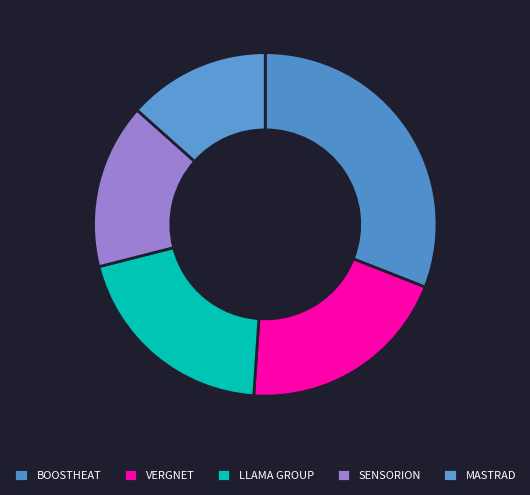

To the nearest percent, what is the combined percentage of MASTRAD and SENSORION?

29%